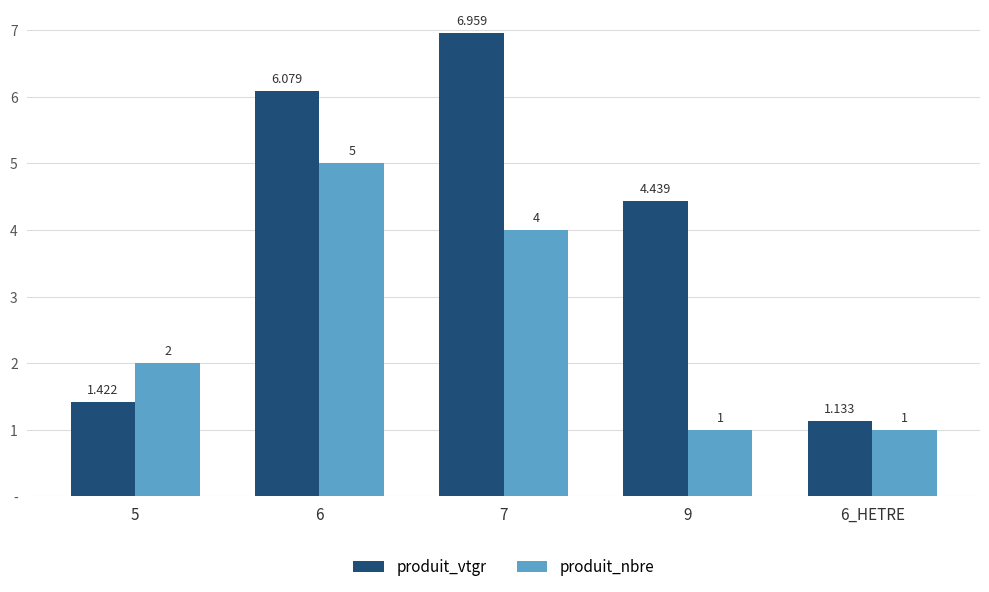

True or false: produit_vtgr has a value of 11.3 at 7.

False